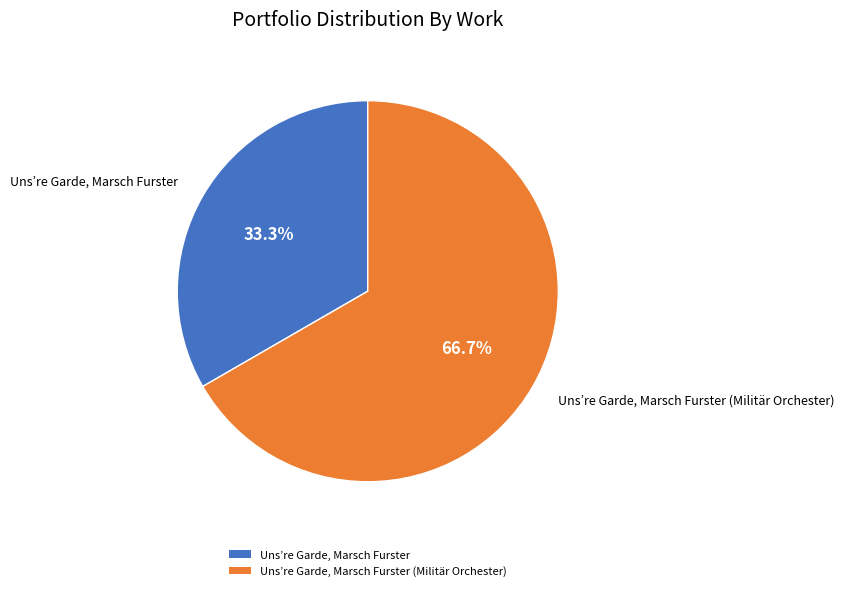

Does Uns’re Garde, Marsch Furster represent more than half of the total?

No